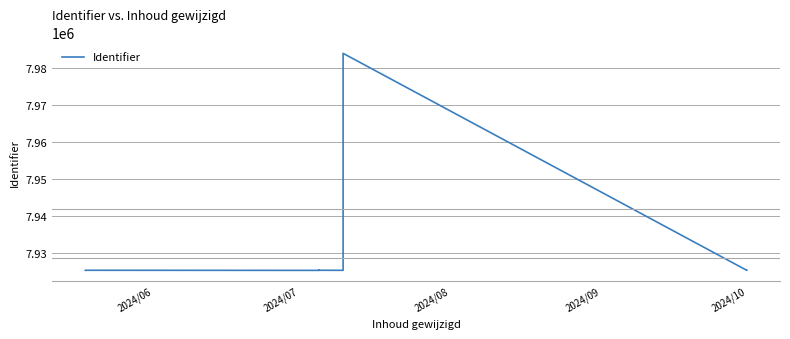

What is the sum of all values?

142713600